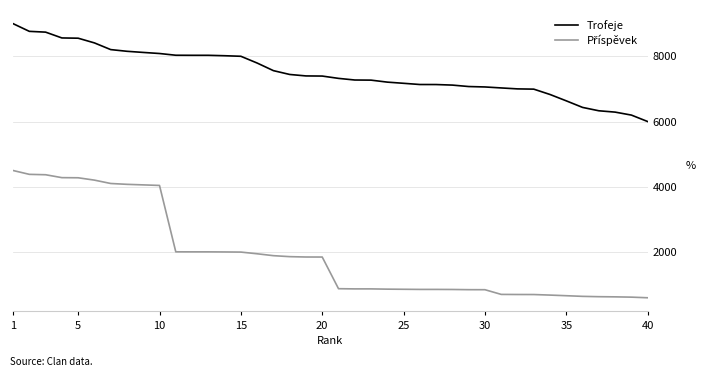

What is the smallest value displayed?

600